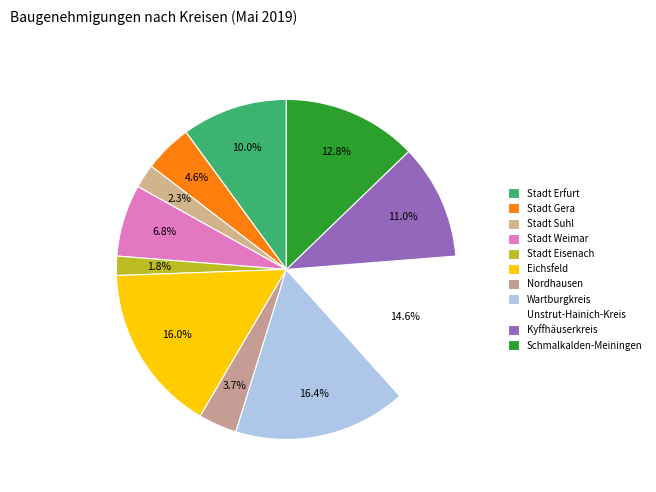

How many slices are in this pie chart?

11